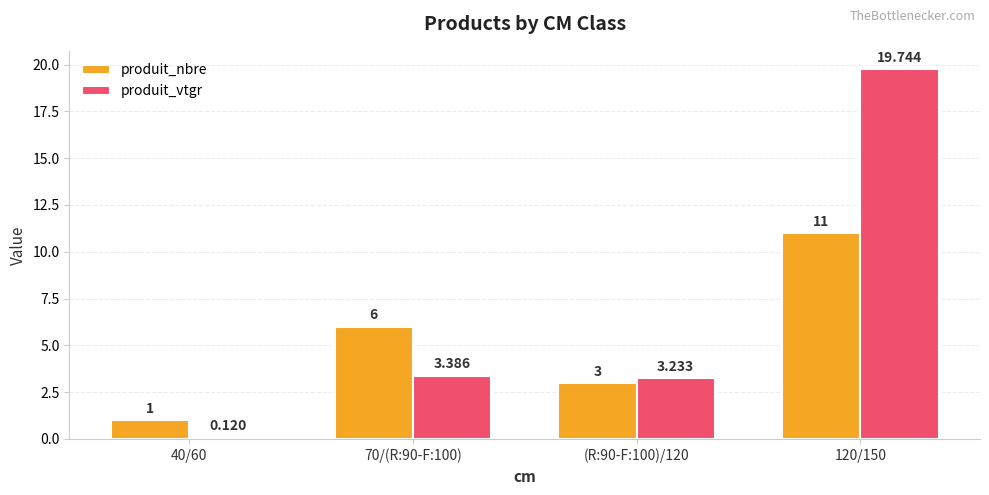

Which label corresponds to the smallest value in the chart?

40/60